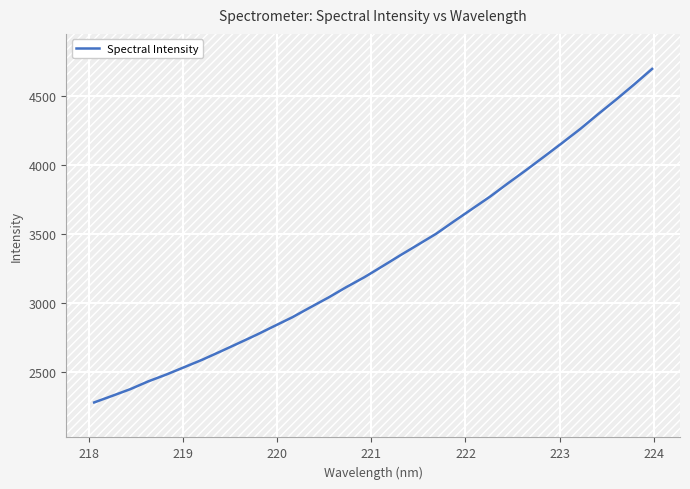

What is the difference between the maximum and minimum values?

2418.5